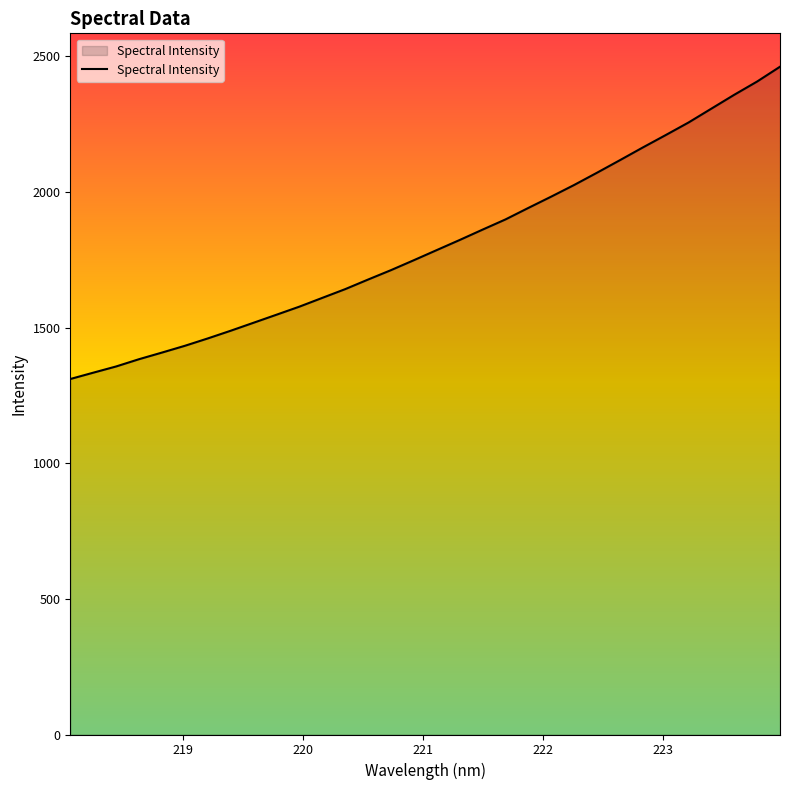

What is the average value?

1809.0